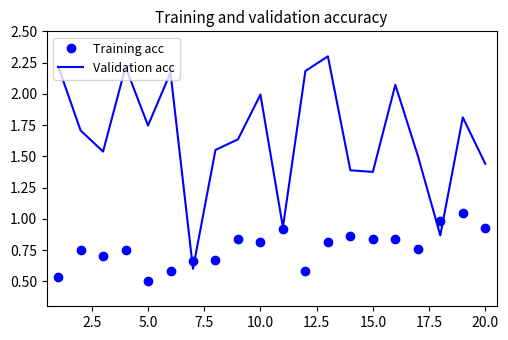

Rank the series by their average value, from highest to lowest.

Validation acc, Training acc